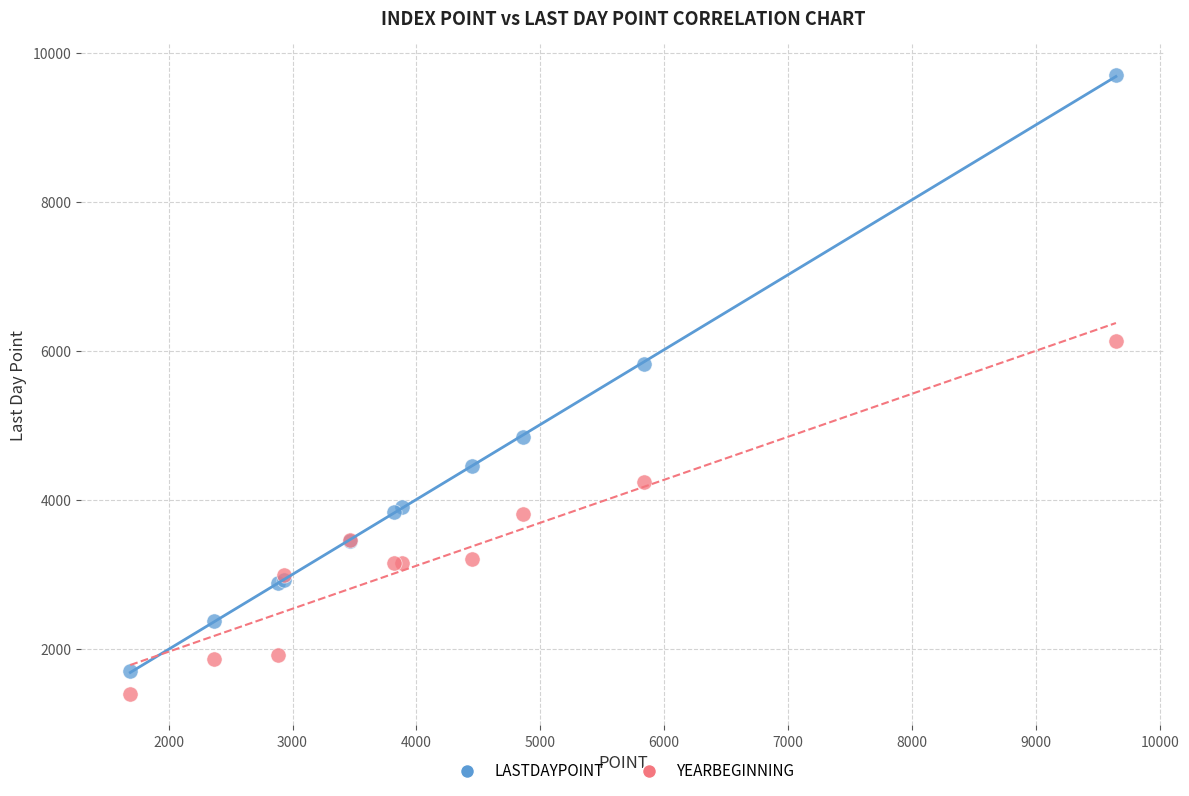

In the LASTDAYPOINT series, what Y value is closest to 5705?

5822.8